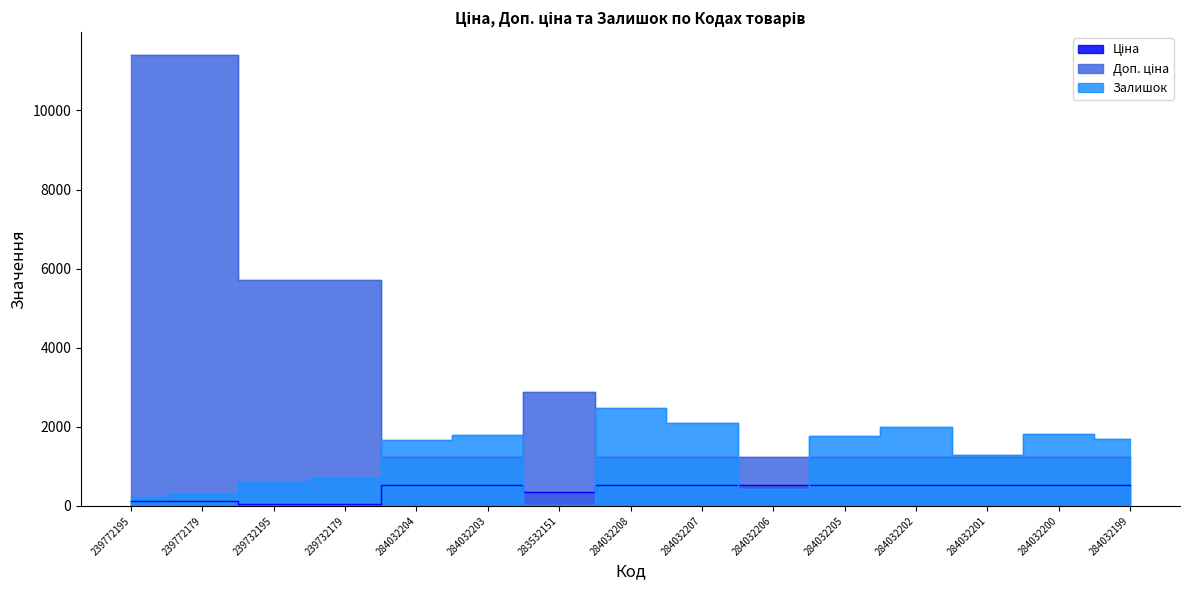

How many intersections are there between Залишок and Ціна?

4